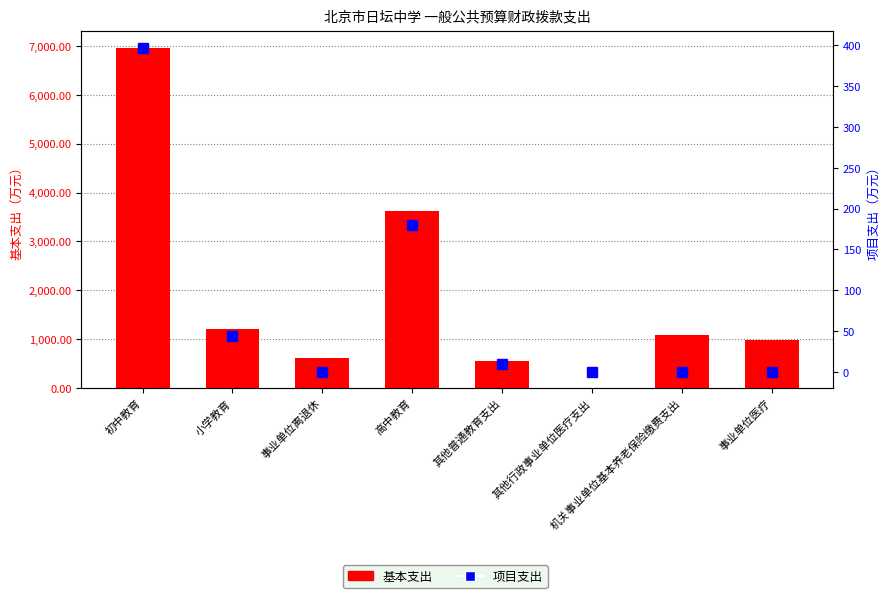

The 基本支出 series shows 10915.8 at 初中教育. True or false?

False